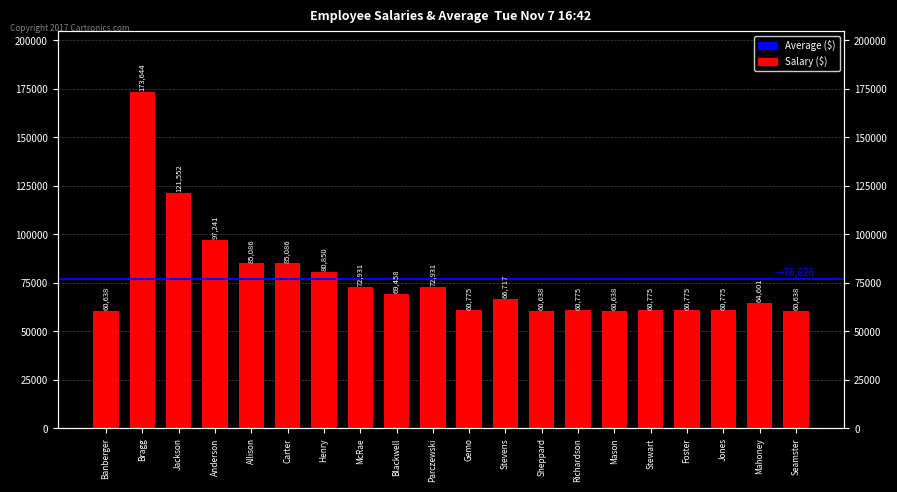

Reading left to right, list all the values displayed in this chart.

Banberger=60638	Bragg=173644	Jackson=121552	Anderson=97241	Allison=85086	Carter=85086	Henry=80850	McRae=72931	Blackwell=69458	Parczewski=72931	Gemo=60775	Stevens=66717	Sheppard=60638	Richardson=60775	Mason=60638	Stewart=60775	Foster=60775	Jones=60775	Mahoney=64601	Seamster=60638